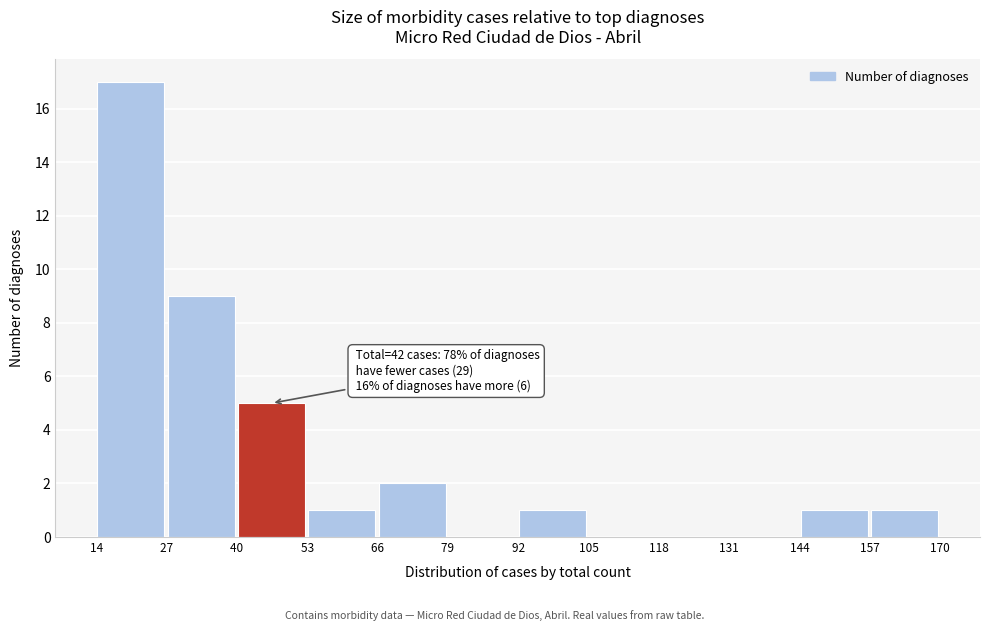

Over which range of the x-axis is the bar tallest?

14 to 27